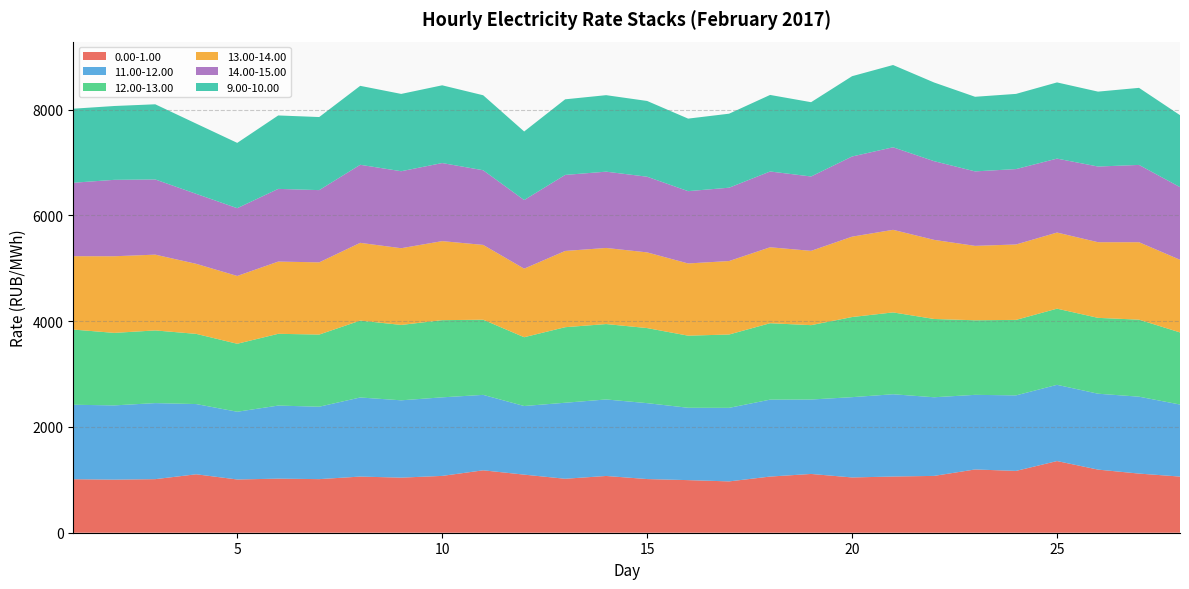

Reading left to right, transcribe all the data shown in this chart.

0.00-1.00: 1=1011.8	2=1003.7	3=1013.1	4=1105.2	5=1006.8	6=1022.6	7=1013.4	8=1061.7	9=1041.8	10=1074.4	11=1180.1	12=1098.6	13=1020.4	14=1073.2	15=1014.8	16=994.5	17=970.6	18=1061.9	19=1111.4	20=1045.2	21=1062.6	22=1074.5	23=1196.2	24=1168.9	25=1355.2	26=1193.5	27=1118.3	28=1061.8
11.00-12.00: 1=1408.2	2=1404.1	3=1438.0	4=1327.8	5=1281.0	6=1381.8	7=1369.6	8=1495.7	9=1462.1	10=1485.6	11=1426.7	12=1297.5	13=1437.5	14=1446.9	15=1435.4	16=1368.3	17=1390.8	18=1454.9	19=1407.5	20=1518.3	21=1556.0	22=1487.2	23=1411.0	24=1428.4	25=1441.4	26=1435.3	27=1454.2	28=1362.3
12.00-13.00: 1=1421.8	2=1371.0	3=1374.3	4=1327.2	5=1285.3	6=1357.0	7=1364.1	8=1454.0	9=1425.3	10=1459.4	11=1421.1	12=1300.9	13=1428.4	14=1425.7	15=1419.6	16=1363.3	17=1386.8	18=1444.9	19=1406.1	20=1515.1	21=1547.5	22=1480.2	23=1410.0	24=1427.4	25=1440.4	26=1434.3	27=1456.3	28=1363.5
13.00-14.00: 1=1387.3	2=1449.2	3=1433.2	4=1324.5	5=1282.3	6=1366.0	7=1365.6	8=1470.3	9=1450.8	10=1494.8	11=1414.7	12=1296.5	13=1441.9	14=1439.4	15=1431.3	16=1365.8	17=1389.4	18=1436.2	19=1405.2	20=1520.1	21=1561.7	22=1496.2	23=1407.2	24=1426.1	25=1439.3	26=1430.7	27=1464.6	28=1374.0
14.00-15.00: 1=1389.1	2=1444.9	3=1421.7	4=1323.1	5=1281.8	6=1374.6	7=1365.7	8=1476.0	9=1455.8	10=1476.3	11=1411.9	12=1297.1	13=1437.7	14=1442.3	15=1430.8	16=1367.2	17=1386.7	18=1432.9	19=1406.2	20=1515.8	21=1561.0	22=1488.1	23=1408.3	24=1425.7	25=1398.2	26=1430.8	27=1461.6	28=1373.9
9.00-10.00: 1=1399.9	2=1396.2	3=1421.4	4=1328.3	5=1234.7	6=1388.6	7=1381.9	8=1492.8	9=1461.8	10=1470.0	11=1417.9	12=1296.7	13=1429.6	14=1446.7	15=1432.5	16=1371.5	17=1399.4	18=1447.6	19=1404.8	20=1518.3	21=1555.7	22=1487.8	23=1410.8	24=1421.7	25=1440.7	26=1416.5	27=1457.3	28=1360.6